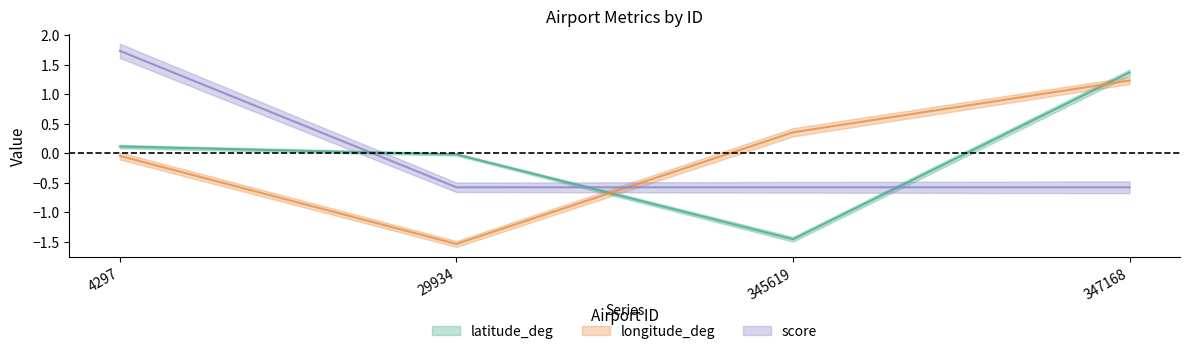

The value of longitude_deg at 347168 is 0.4. True or false?

False